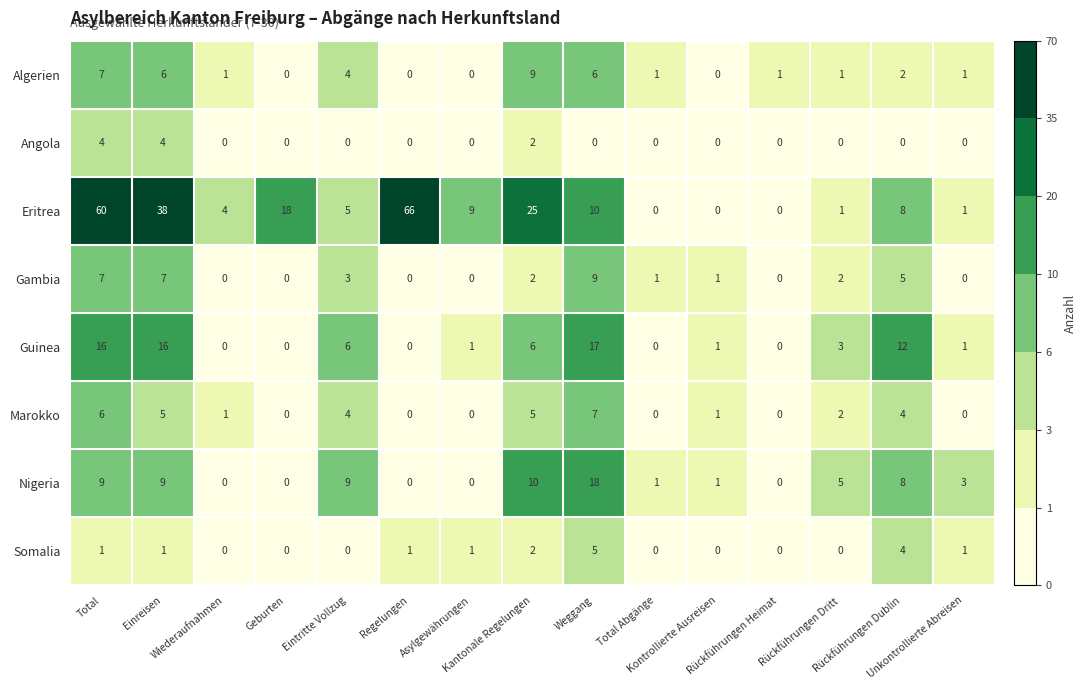

At which category is the sum across all series the highest?

Total